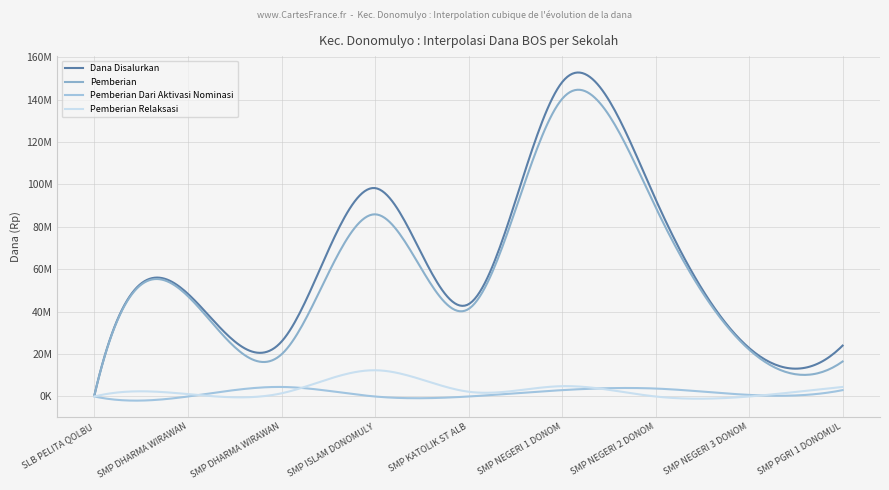

Does the chart display data point markers on the line(s)?

No